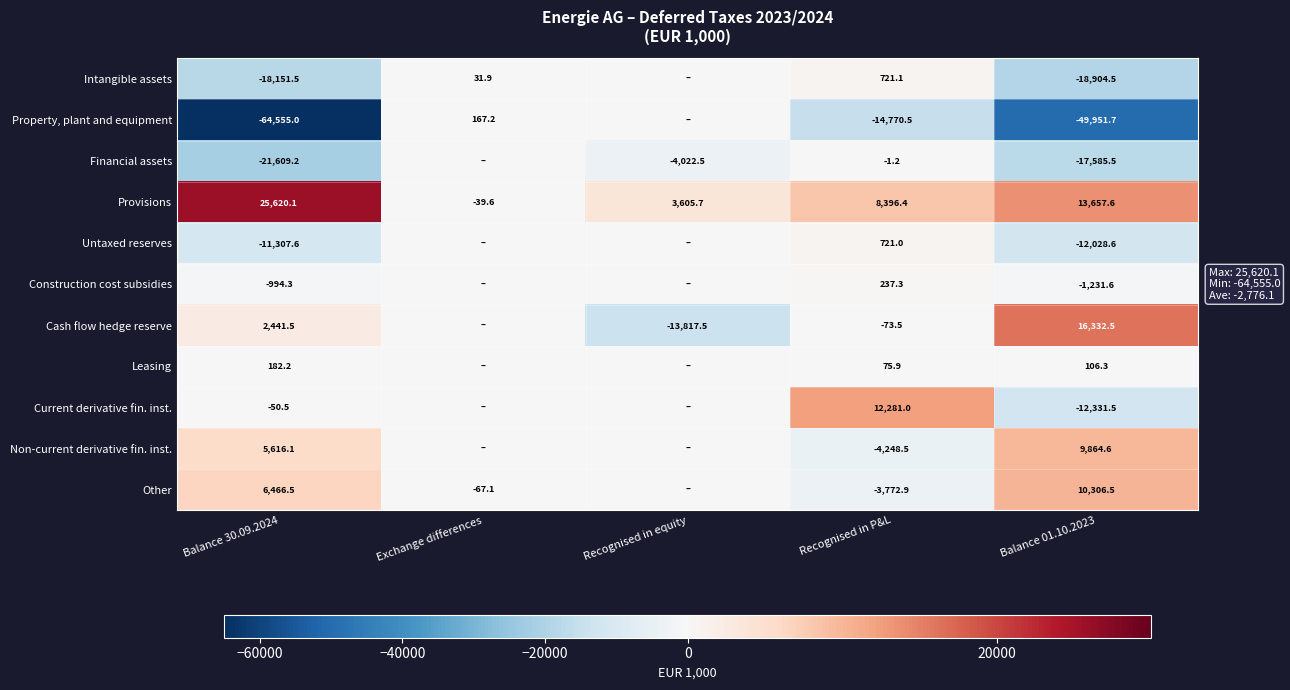

Is the value of Provisions at Balance 01.10.2023 greater than the value of Untaxed reserves at Recognised in P&L?

Yes